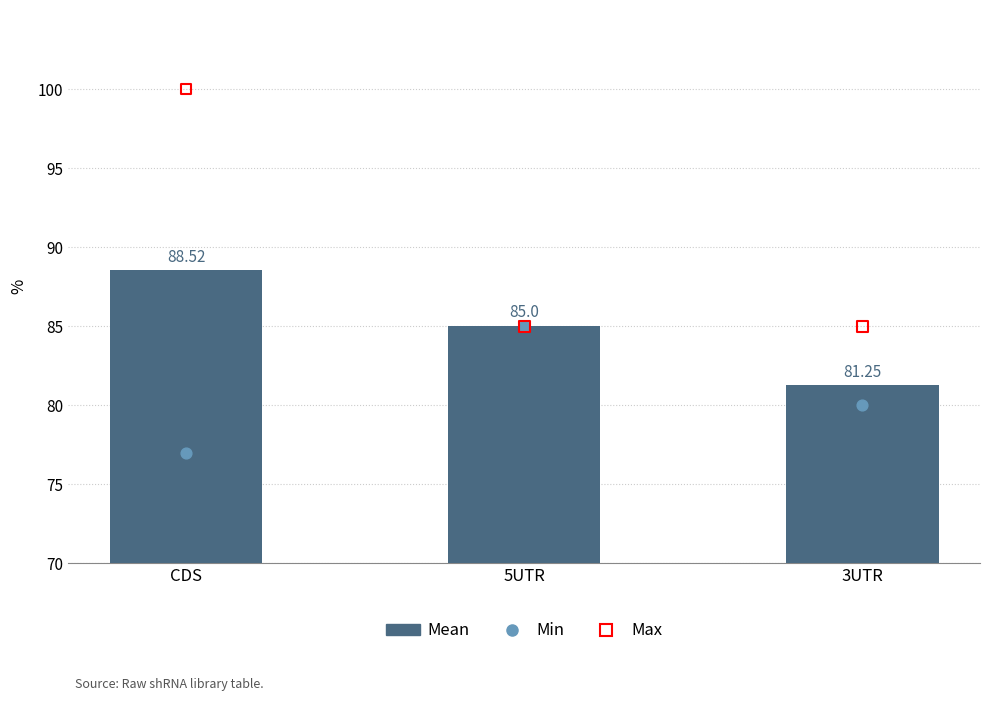

Which series contains the highest Y value?

Max